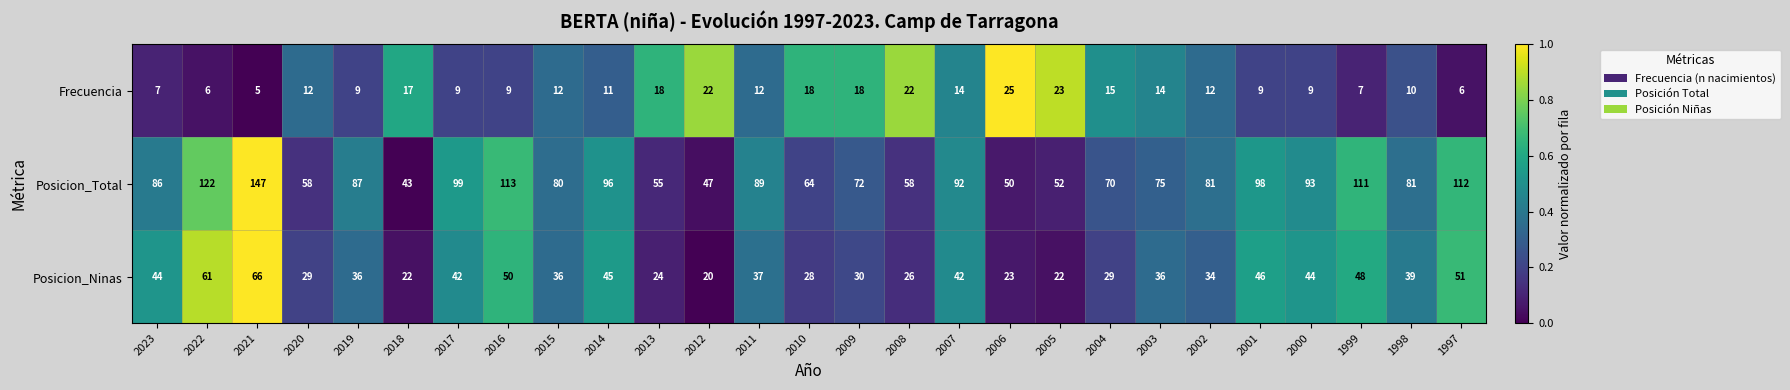

At which category is the sum across all series the highest?

2021